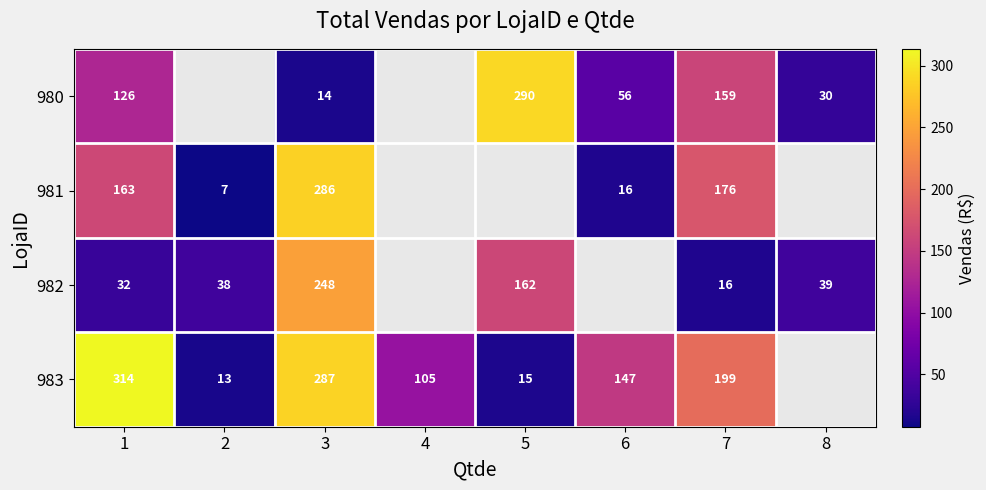

What is the total value across all series at 3?

835.0